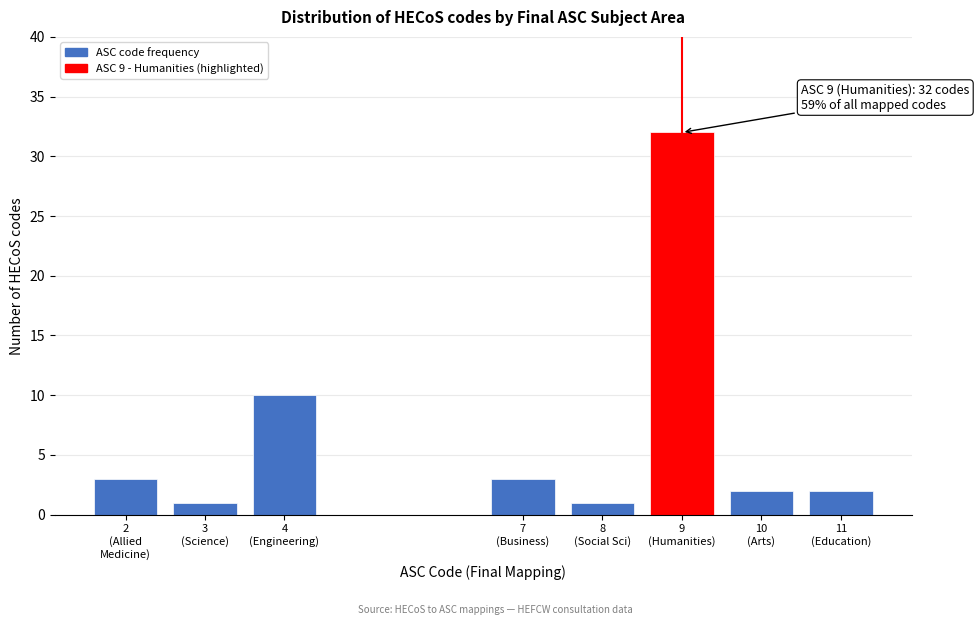

Reading left to right, what are all the values shown in this chart?

3	1	10	3	1	32	2	2